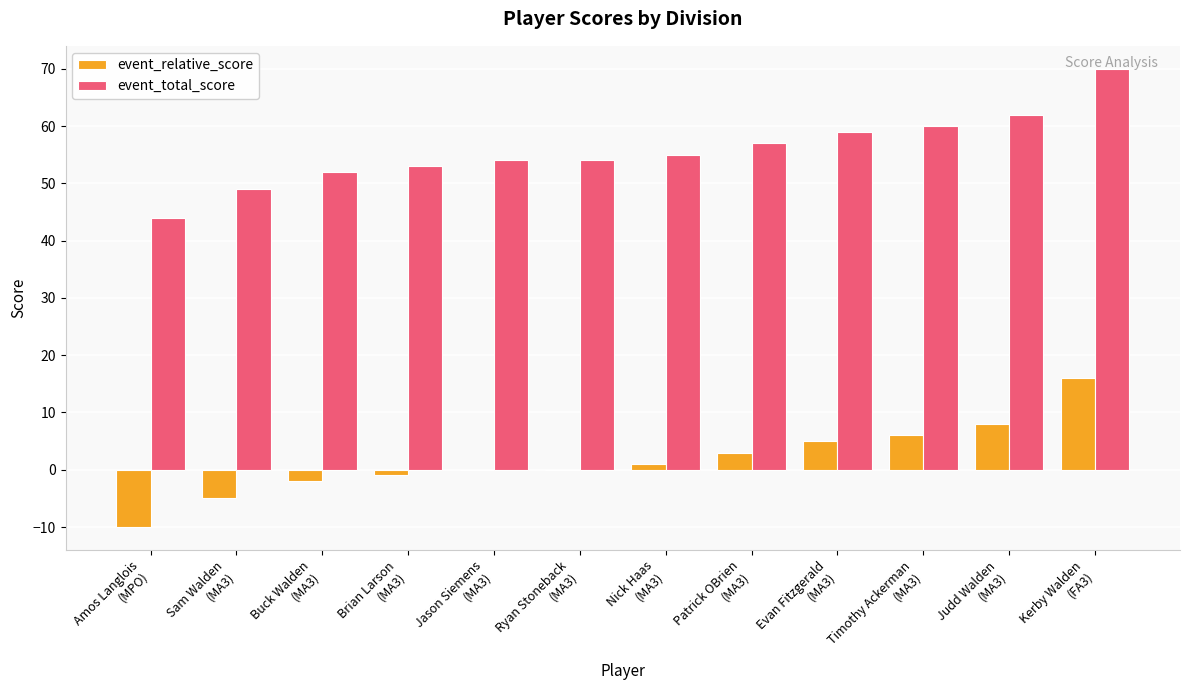

What is the total value across all series at Jason Siemens
(MA3)?

54